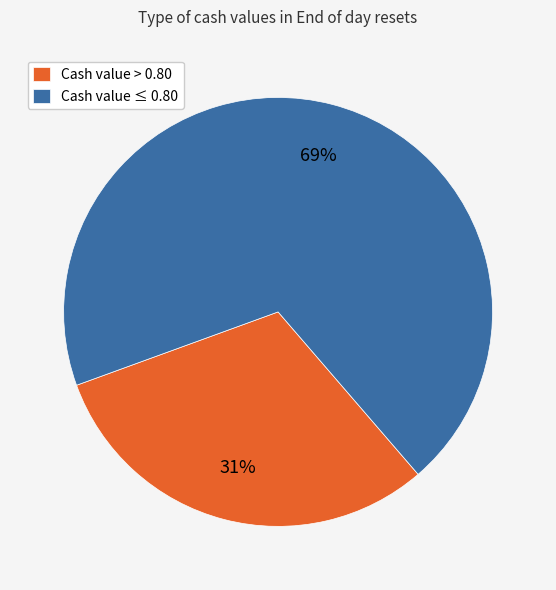

Does any single category account for the majority?

Yes